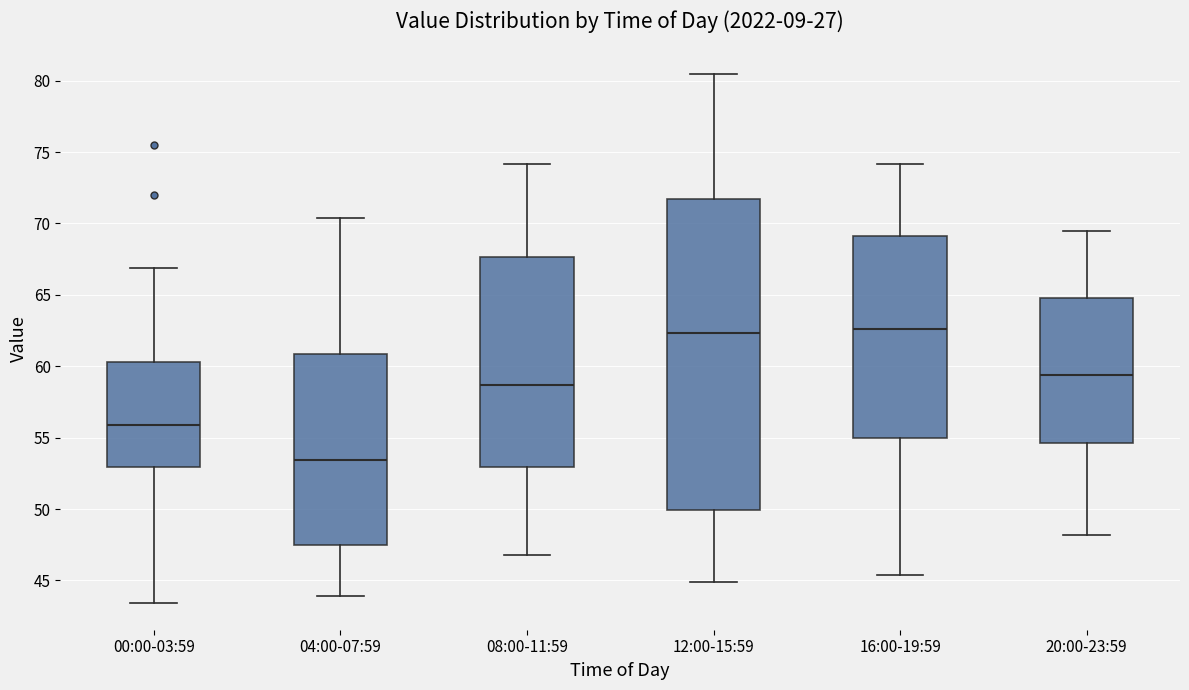

Where is the upper edge of the box for 04:00-07:59 on the y-axis? The values are not printed on the chart, so give them approximately, as read against the axis.

61.0